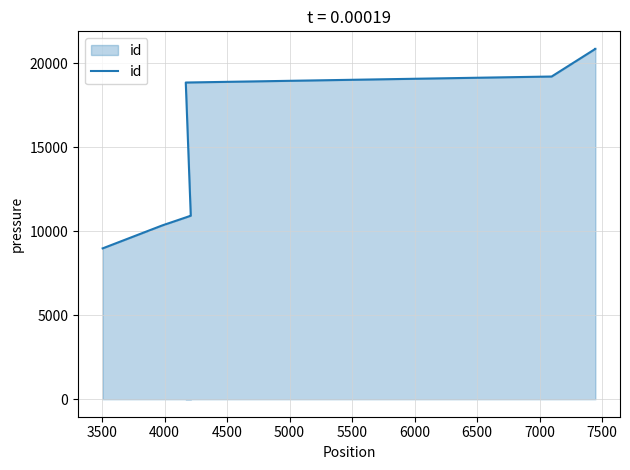

What is the value of the 5th point from the left?

10925